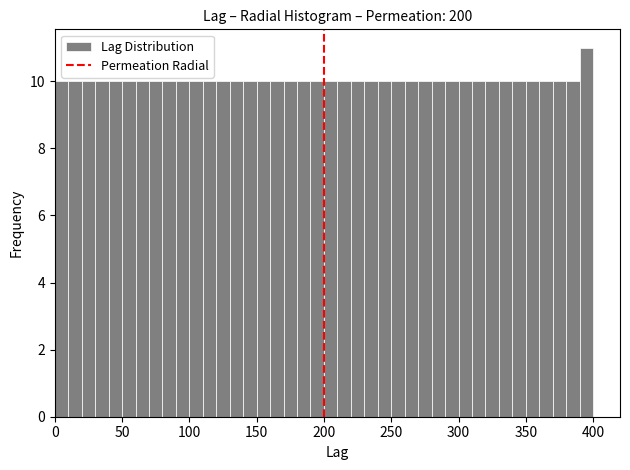

Around what value on the x-axis is the tallest bar? Give the approximate position of its centre, as read against the axis.

395